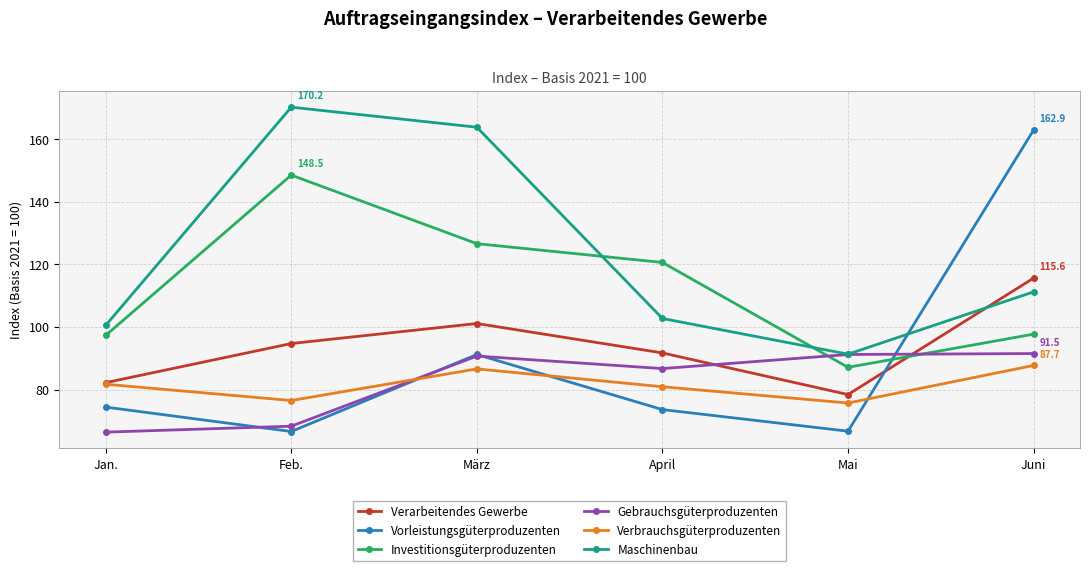

The value of Vorleistungsgüterproduzenten at April is 19.4. True or false?

False